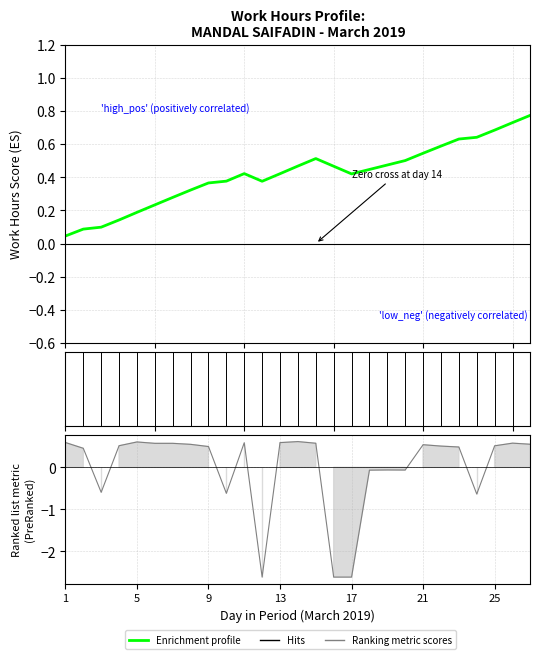

What is the approximate value at 20?

-0.1